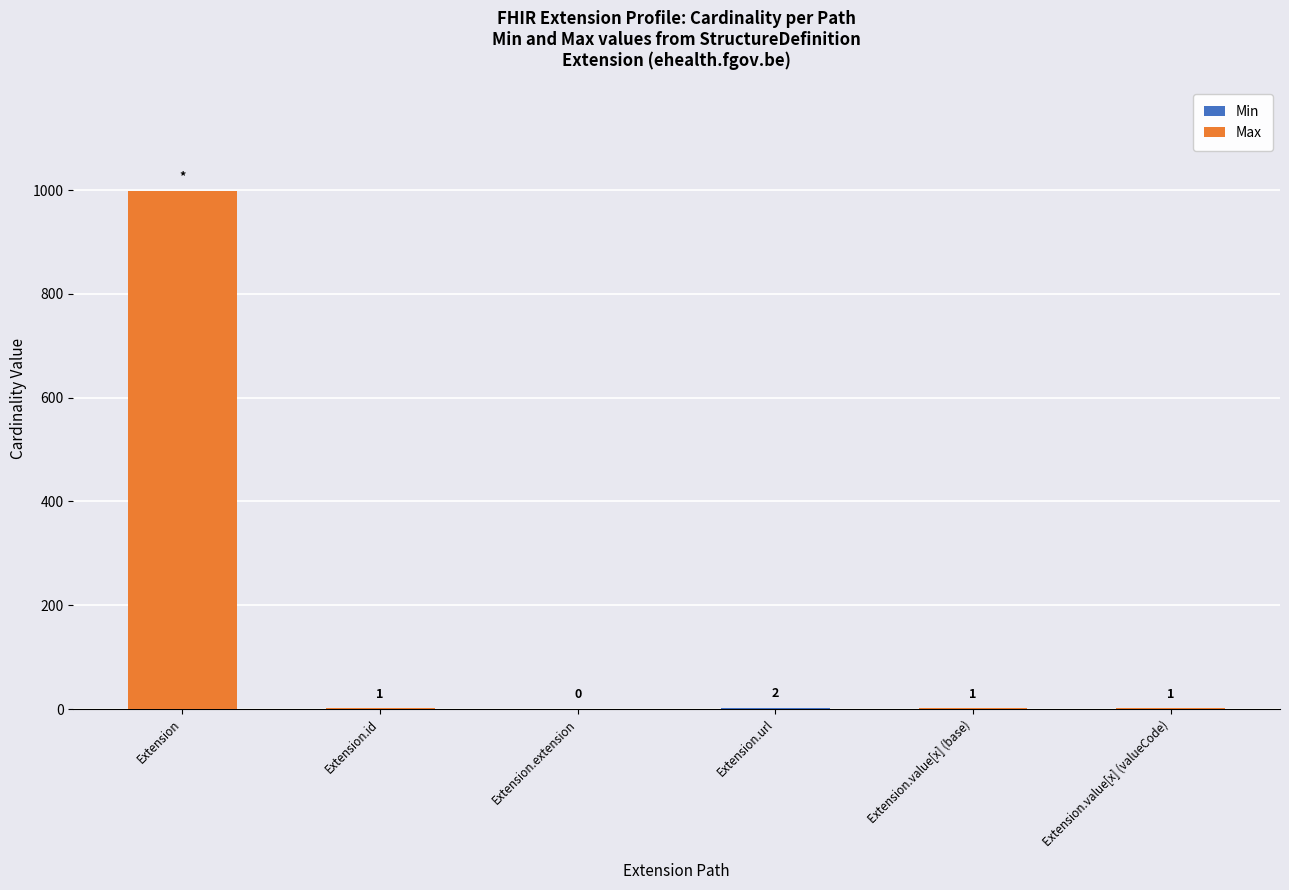

Count the number of categories in the chart.

6